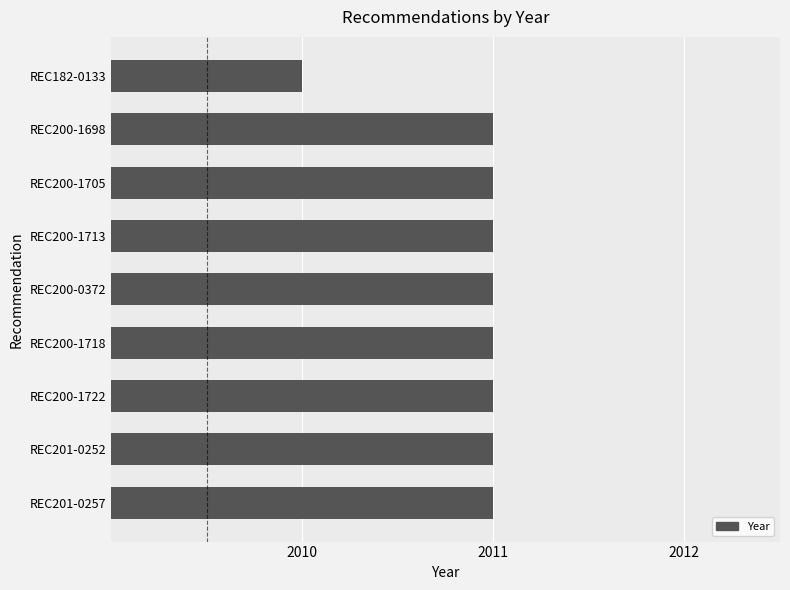

True or false: the data shows 896 at REC200-1713.

False